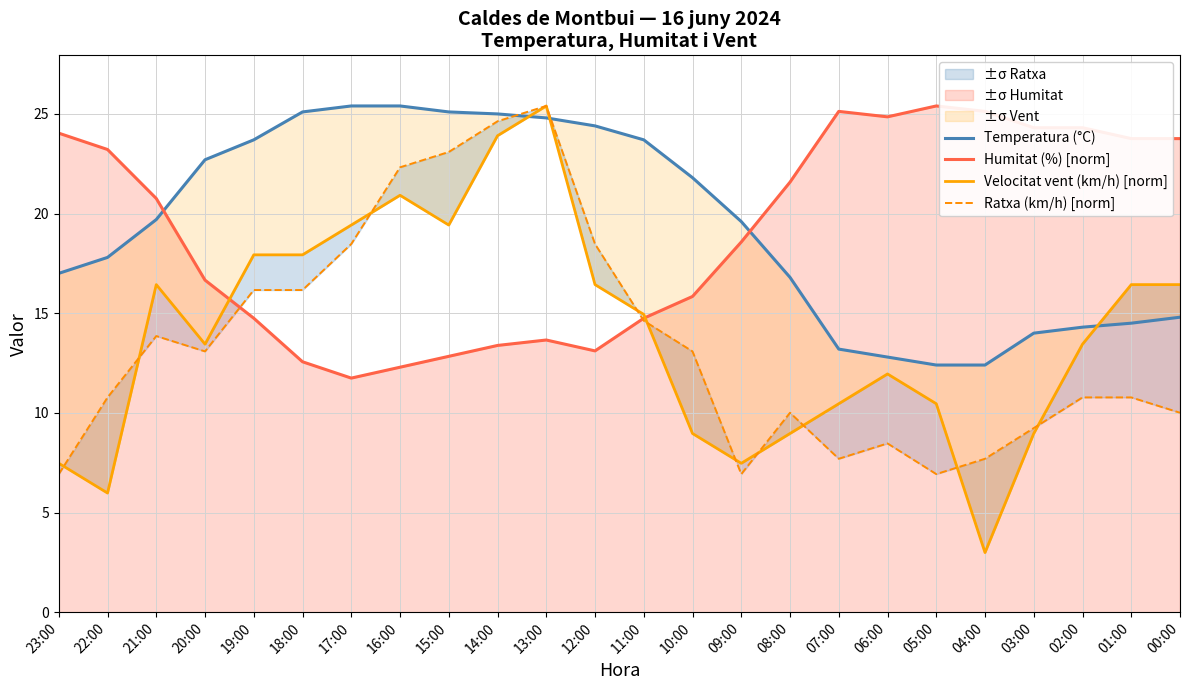

Between which two adjacent categories do Velocitat vent (km/h) [norm] and Ratxa (km/h) [norm] first intersect?

23:00 and 22:00